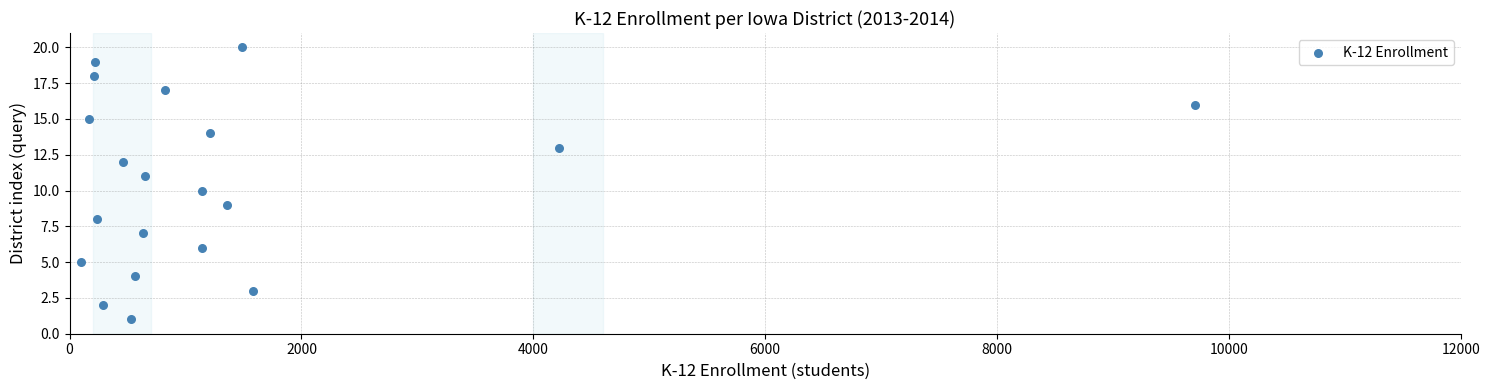

What is the range of X values (max minus min)?

9611